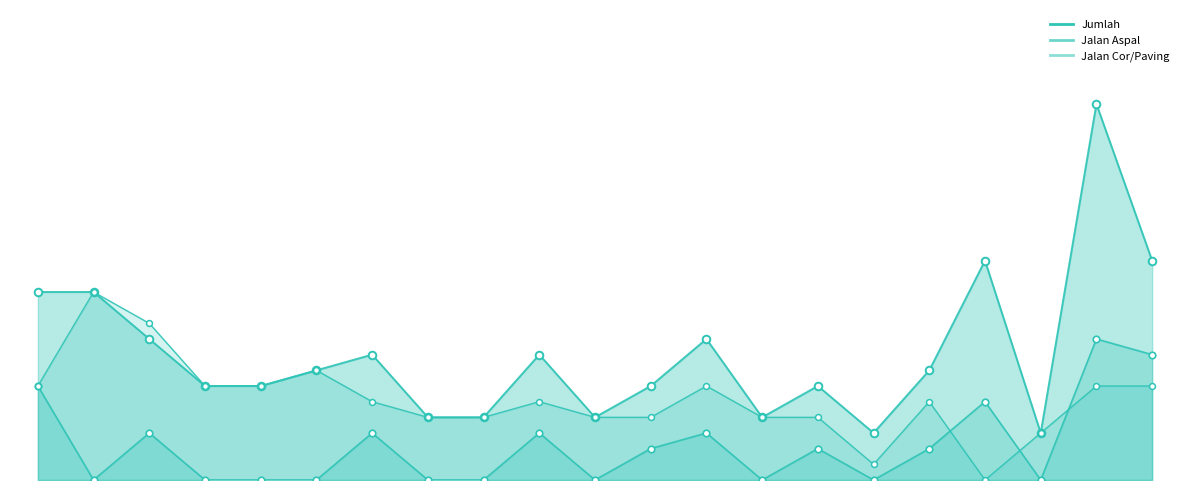

Is the value of Jumlah at Mojoasem greater than the value of Jalan Aspal at Ngawen?

Yes